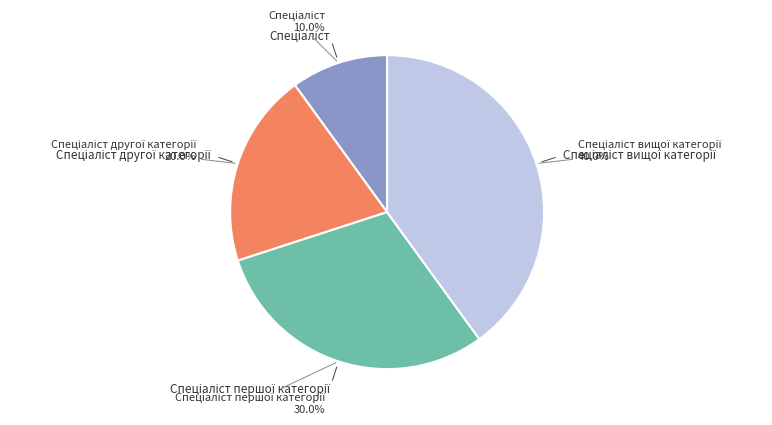

Is there a majority slice in this chart?

No